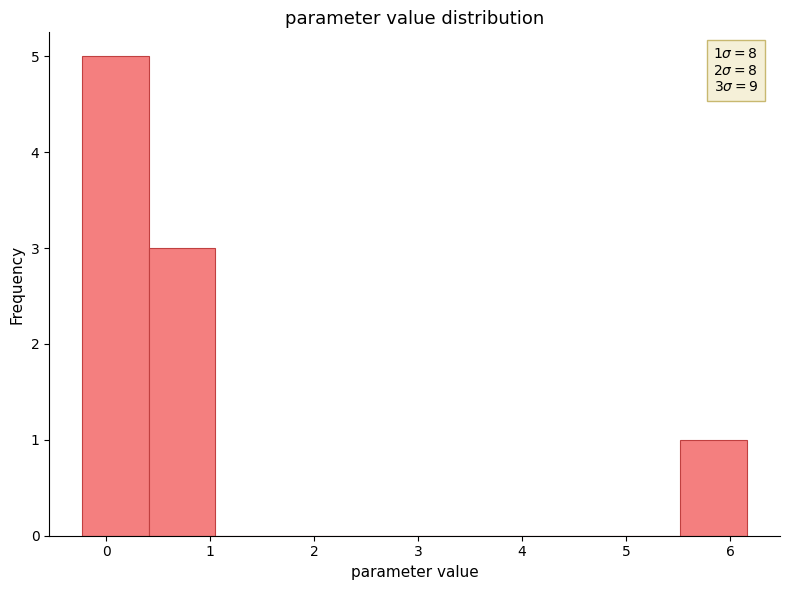

Over which range of the x-axis is the bar tallest?

-0.2 to 0.4